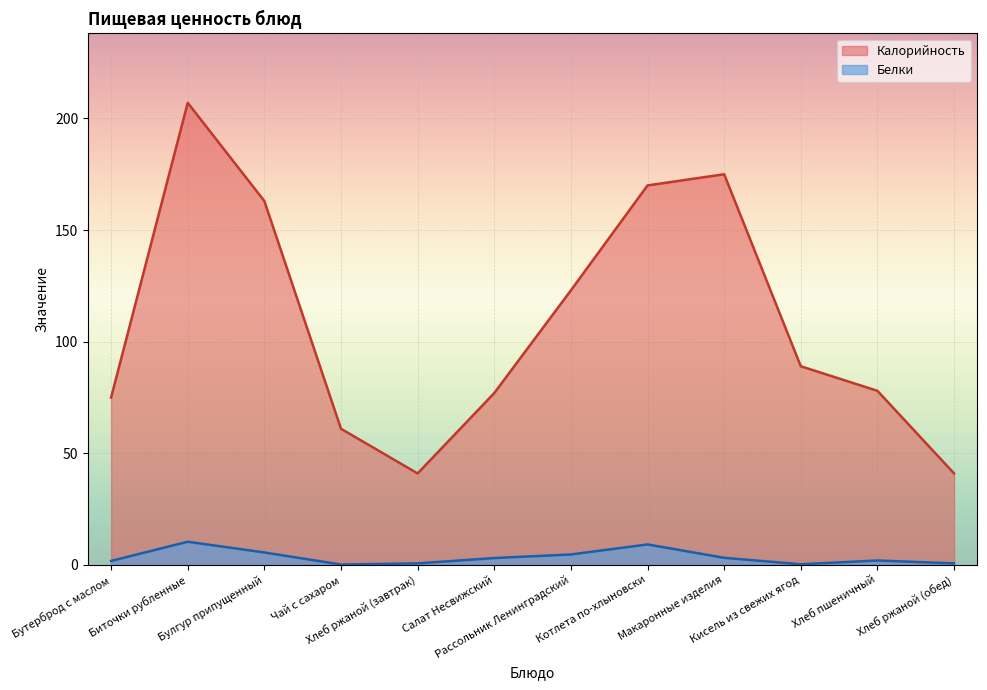

What position from the right is Чай с сахаром?

9